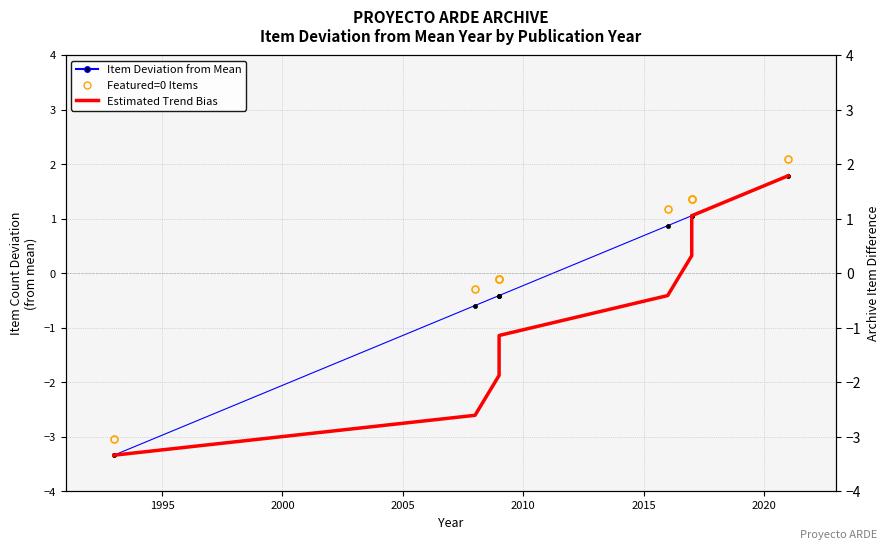

What is the minimum value shown in the chart?

-3.3